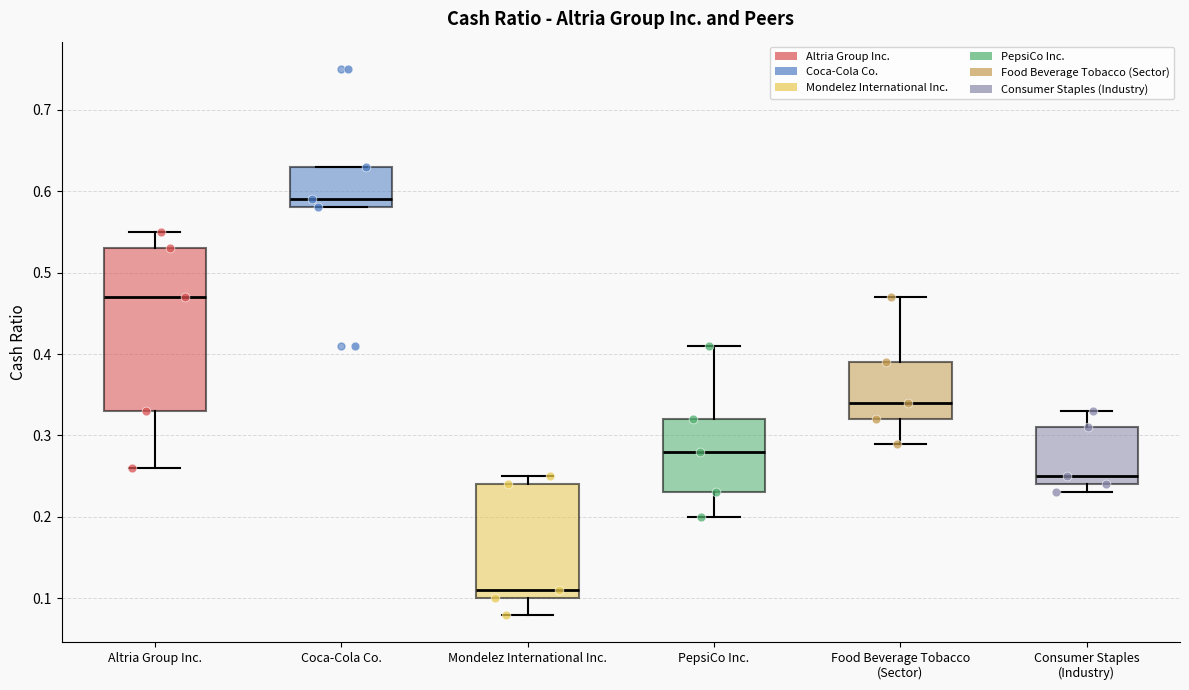

Where is the upper edge of the box for PepsiCo Inc. on the y-axis? The values are not printed on the chart, so give them approximately, as read against the axis.

0.32